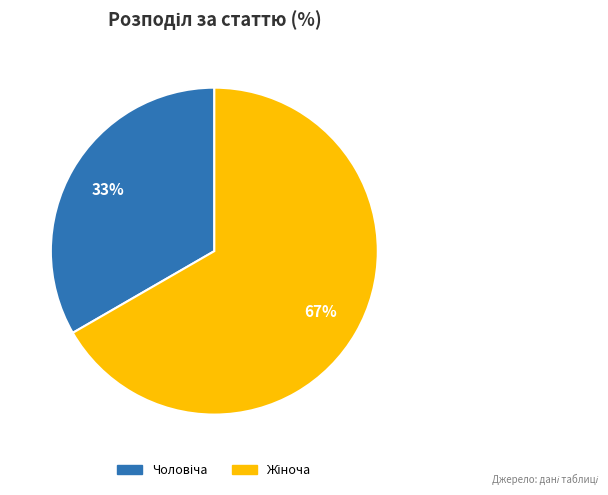

How many slices are in this pie chart?

2